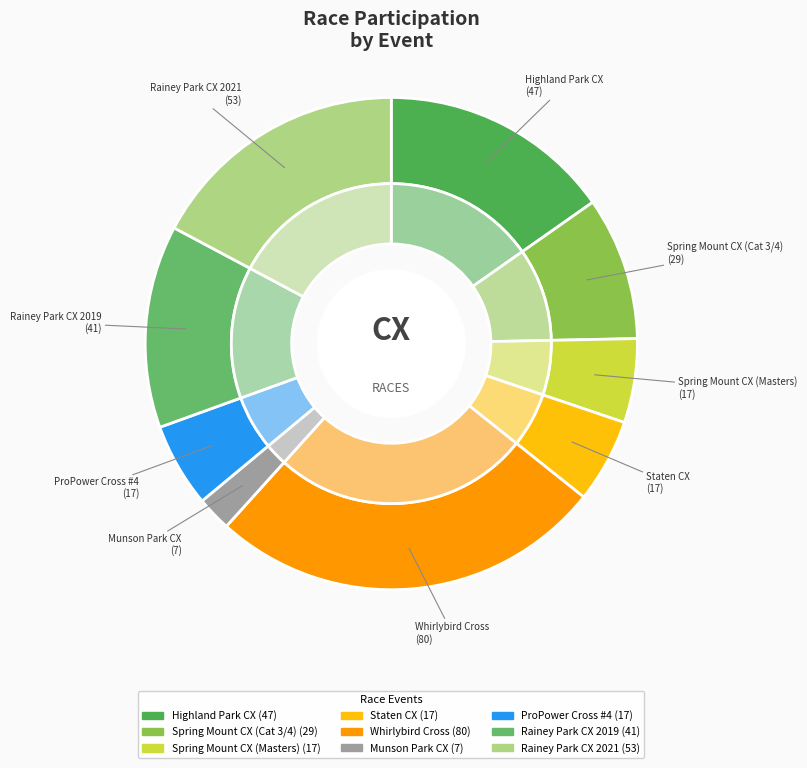

The Whirlybird Cross slice represents 35% of the pie. True or false?

False